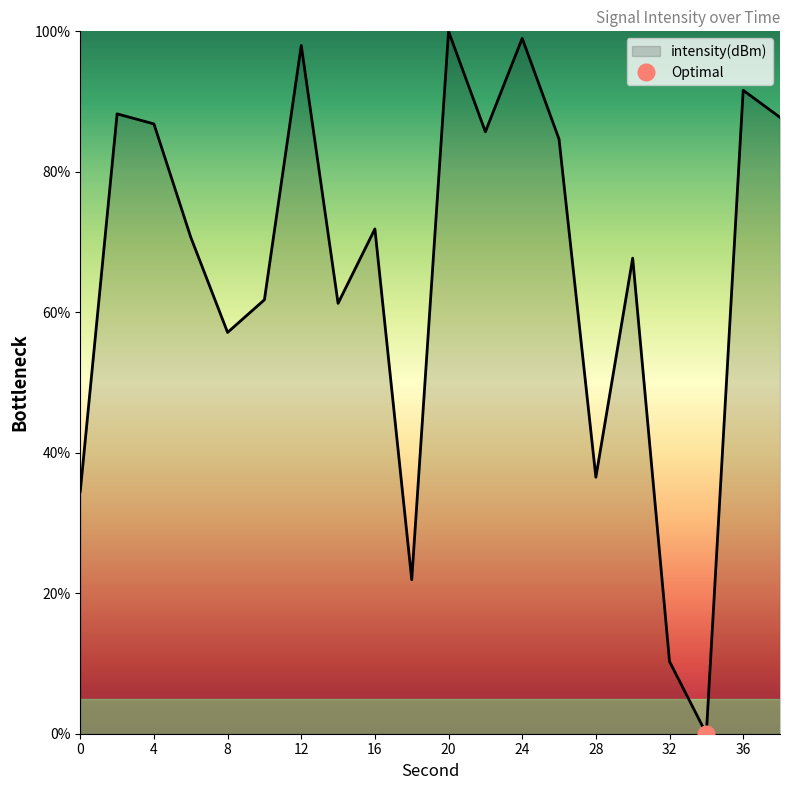

Where is the data nearest to the value 50?

8